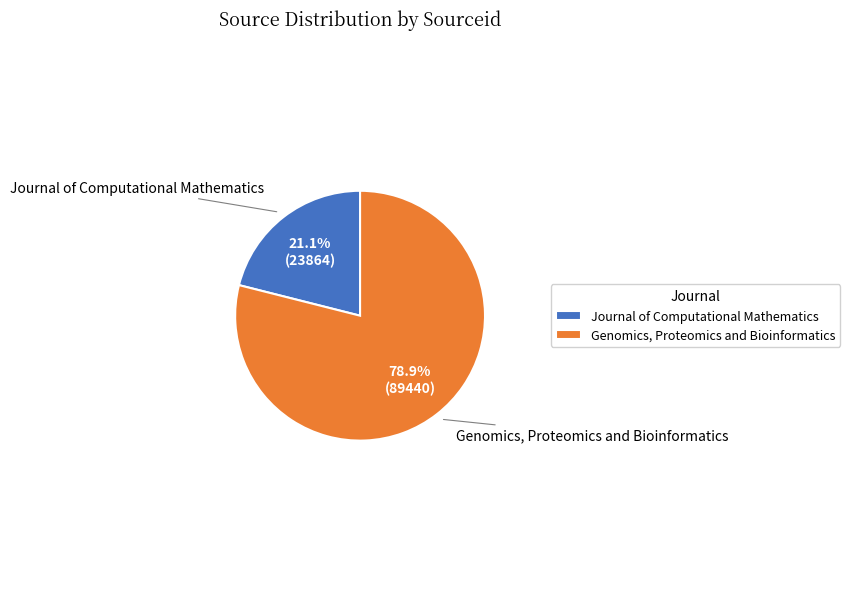

Between Journal of Computational Mathematics and Genomics, Proteomics and Bioinformatics, which is larger?

Genomics, Proteomics and Bioinformatics